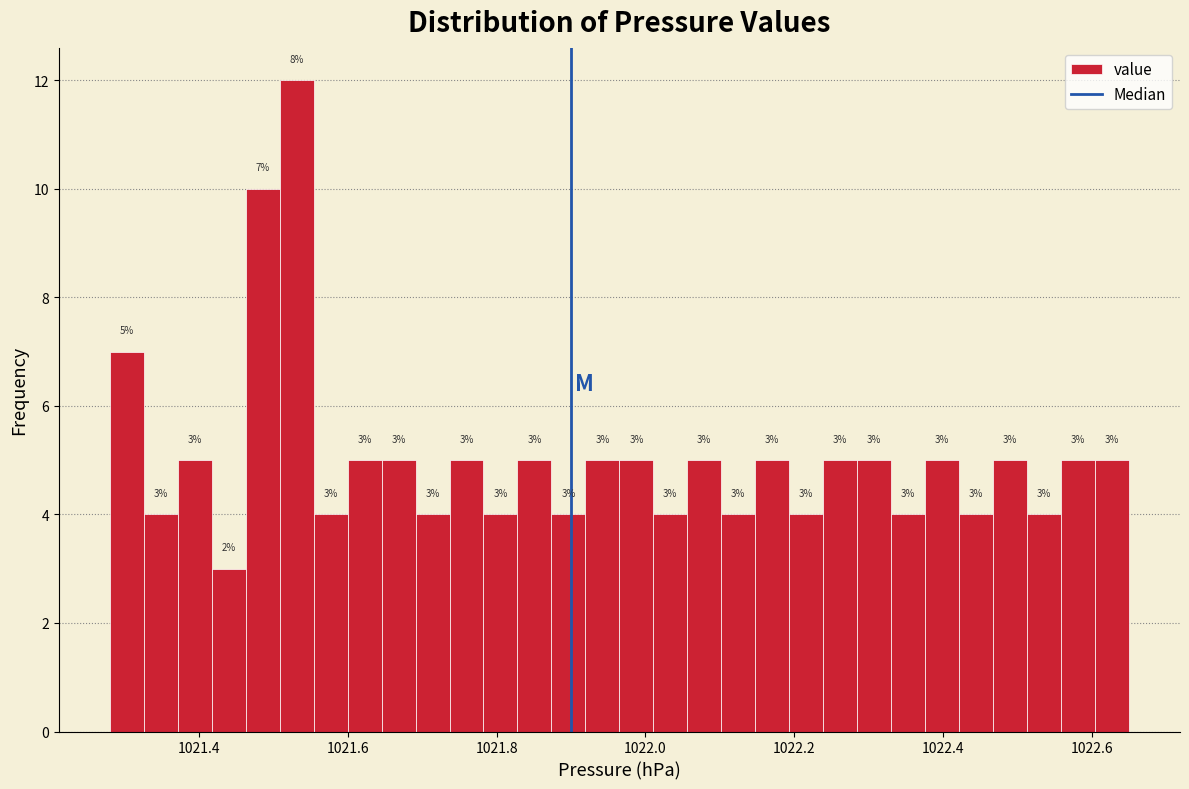

Read against the x-axis, roughly where is the centre of the tallest bar?

1021.54